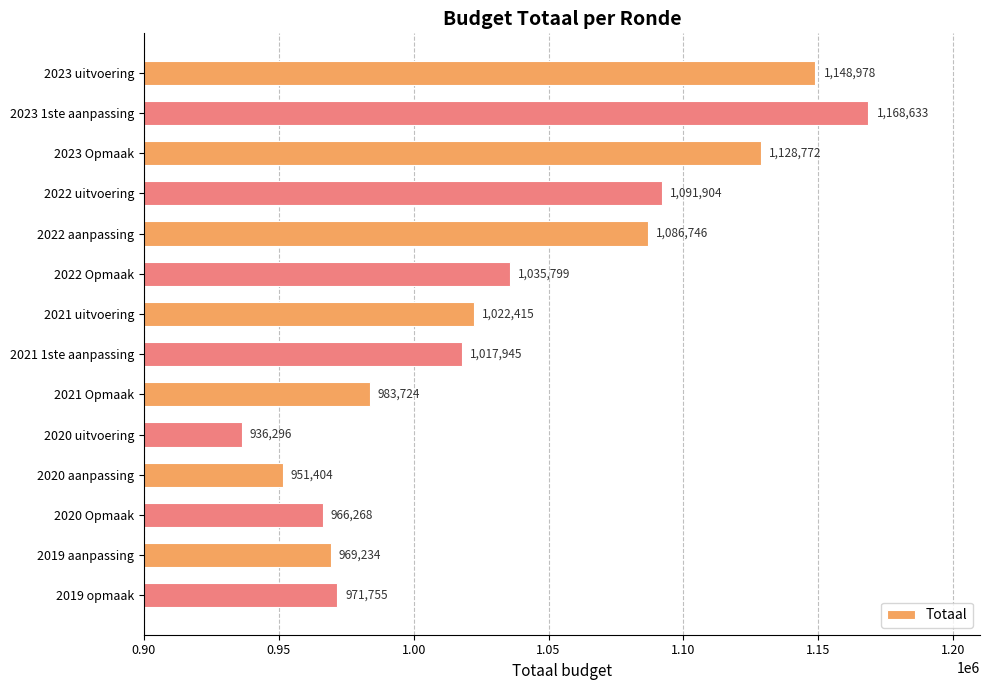

What is the label of the 6th bar from the bottom?

2021 Opmaak